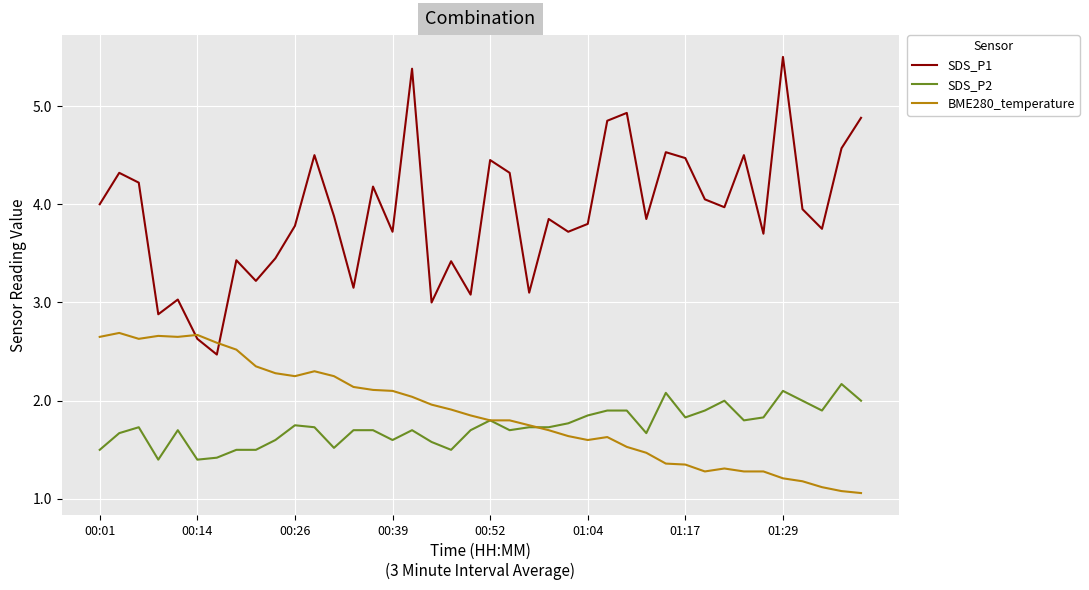

What is the sum of all SDS_P1 values?

156.5